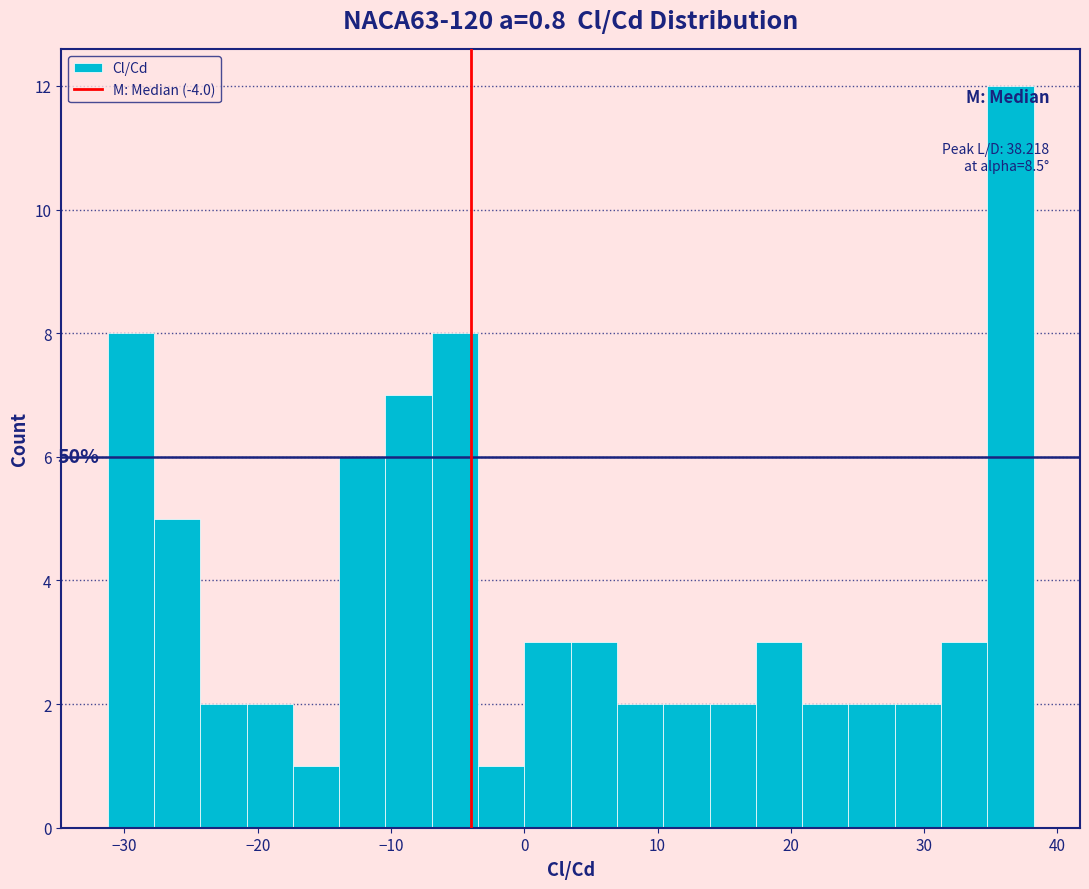

Around what value on the x-axis is the tallest bar? Give the approximate position of its centre, as read against the axis.

36